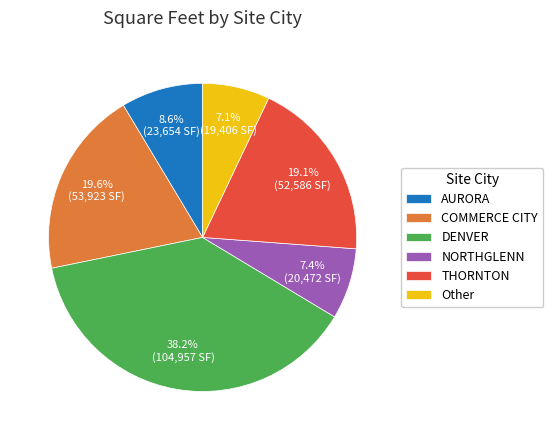

Which slice is the largest?

DENVER